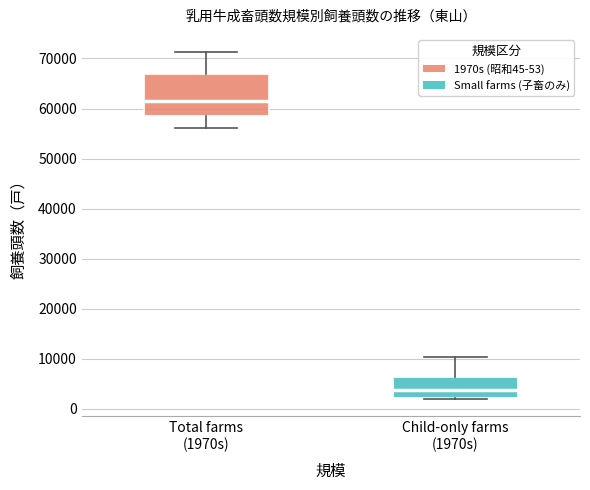

Which box has the highest median line?

Total farms (1970s)